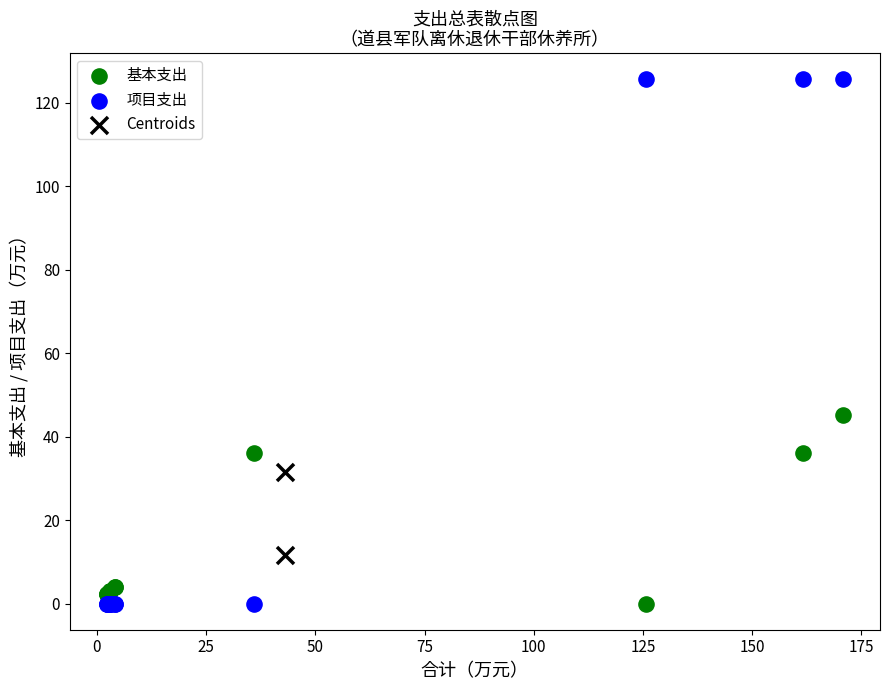

Which series has the widest spread of Y values?

项目支出